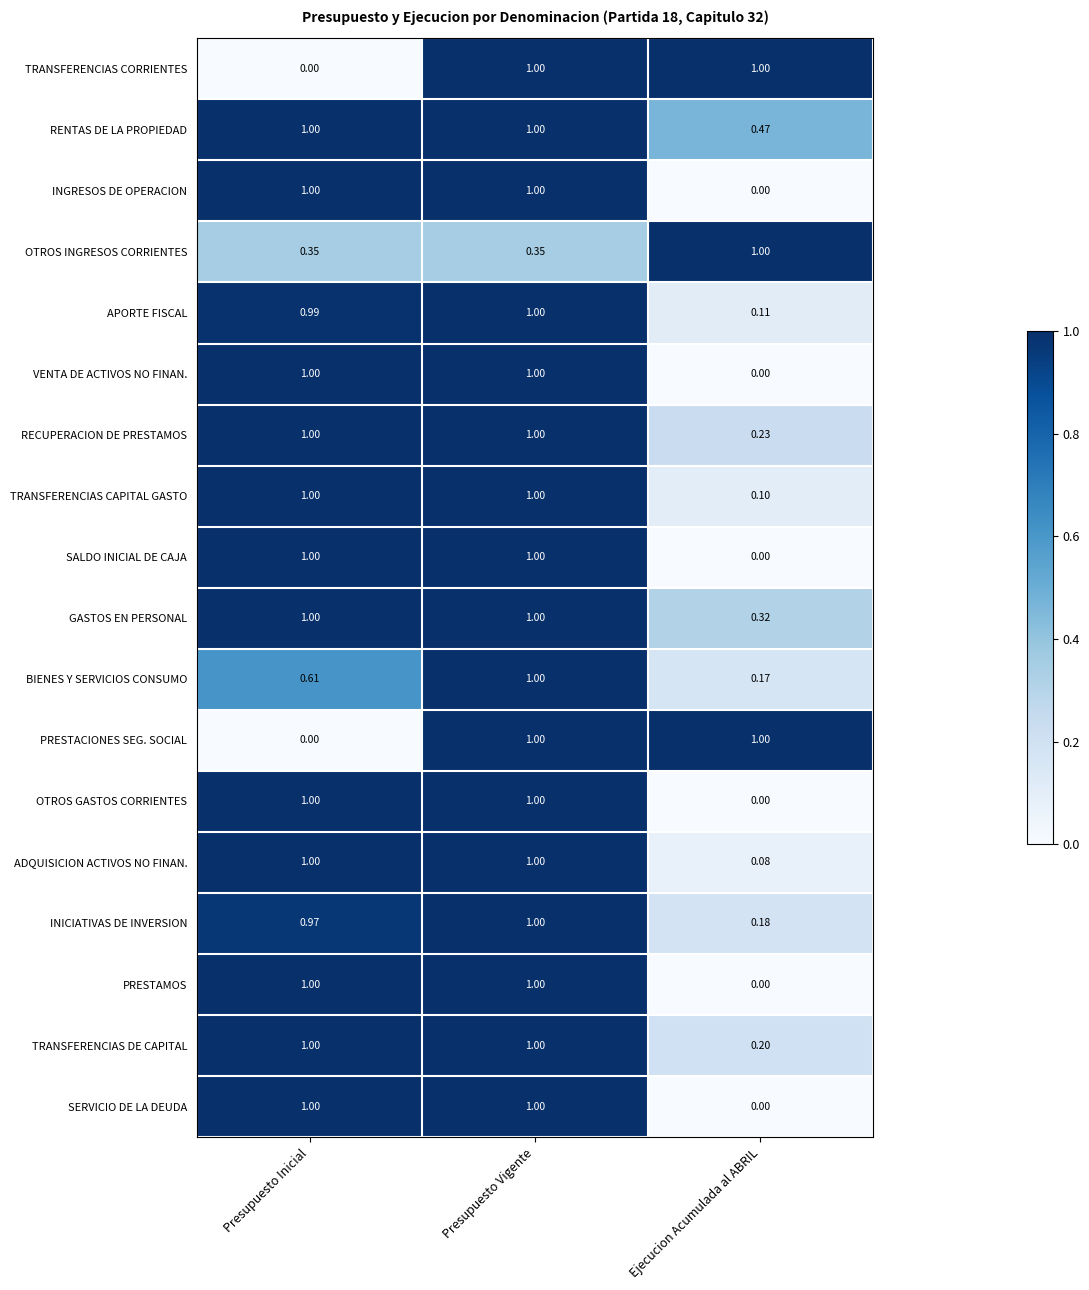

At which category is the sum across all series the highest?

Presupuesto Vigente